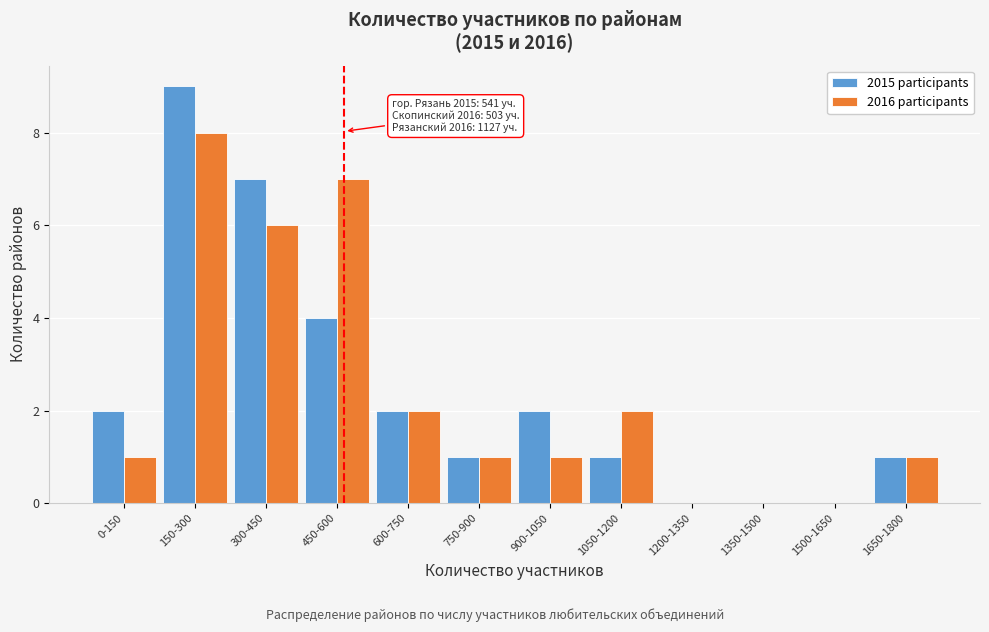

Reading left to right, transcribe all the data shown in this chart.

2015 participants: 0-150=2	150-300=9	300-450=7	450-600=4	600-750=2	750-900=1	900-1050=2	1050-1200=1	1200-1350=0	1350-1500=0	1500-1650=0	1650-1800=1
2016 participants: 0-150=1	150-300=8	300-450=6	450-600=7	600-750=2	750-900=1	900-1050=1	1050-1200=2	1200-1350=0	1350-1500=0	1500-1650=0	1650-1800=1